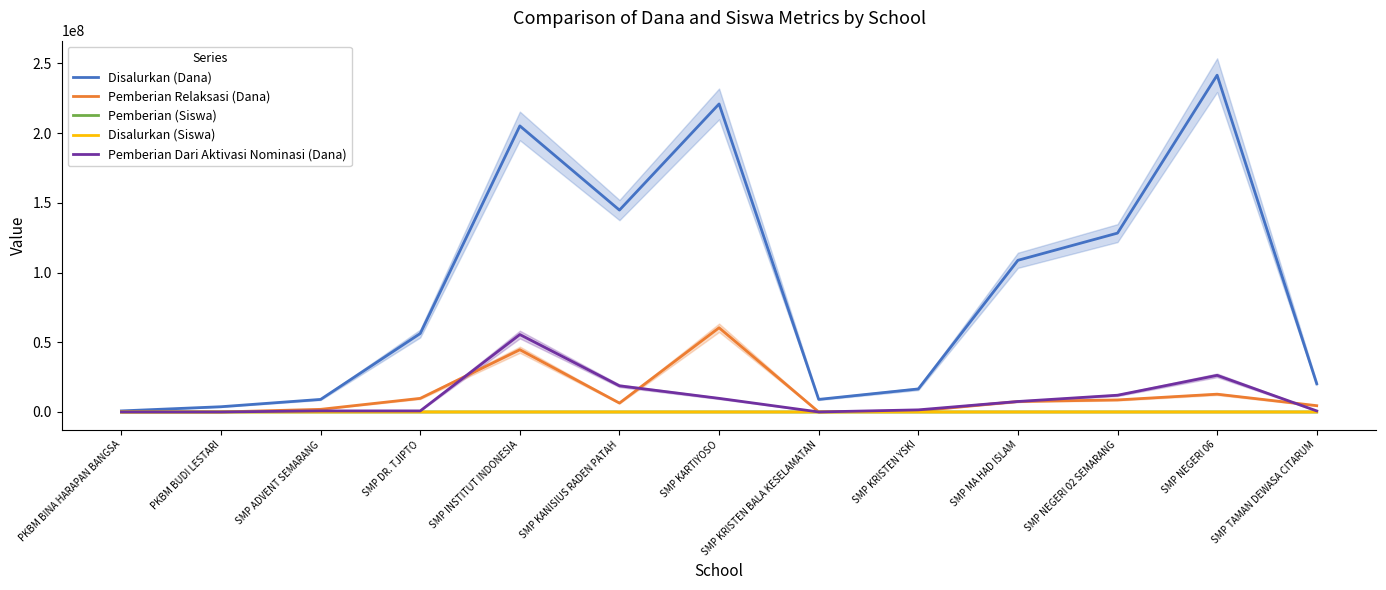

Where does the Pemberian (Siswa) series first go above 73?

SMP INSTITUT INDONESIA